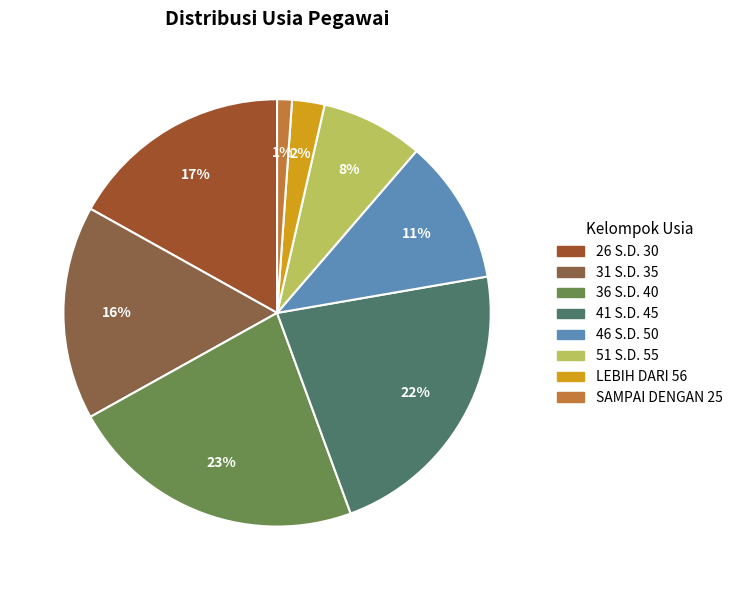

How many slices are in this pie chart?

8